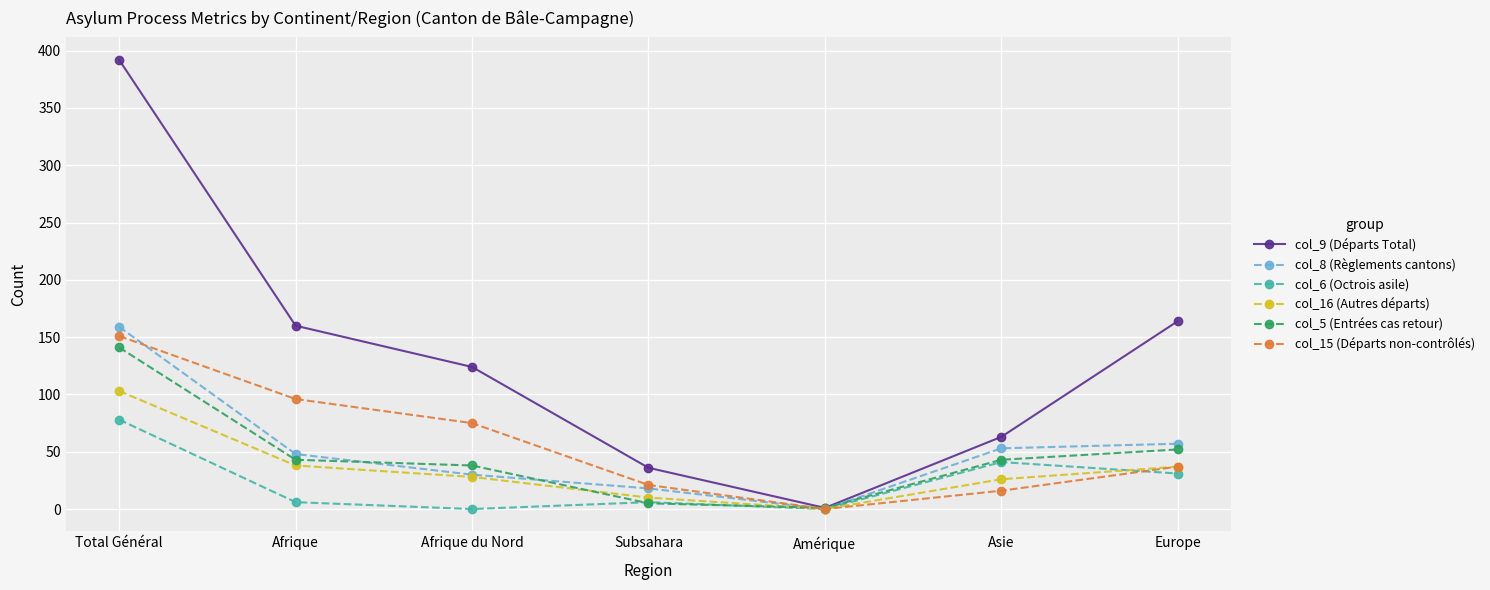

What is the label of the 3rd point from the left?

Afrique du Nord